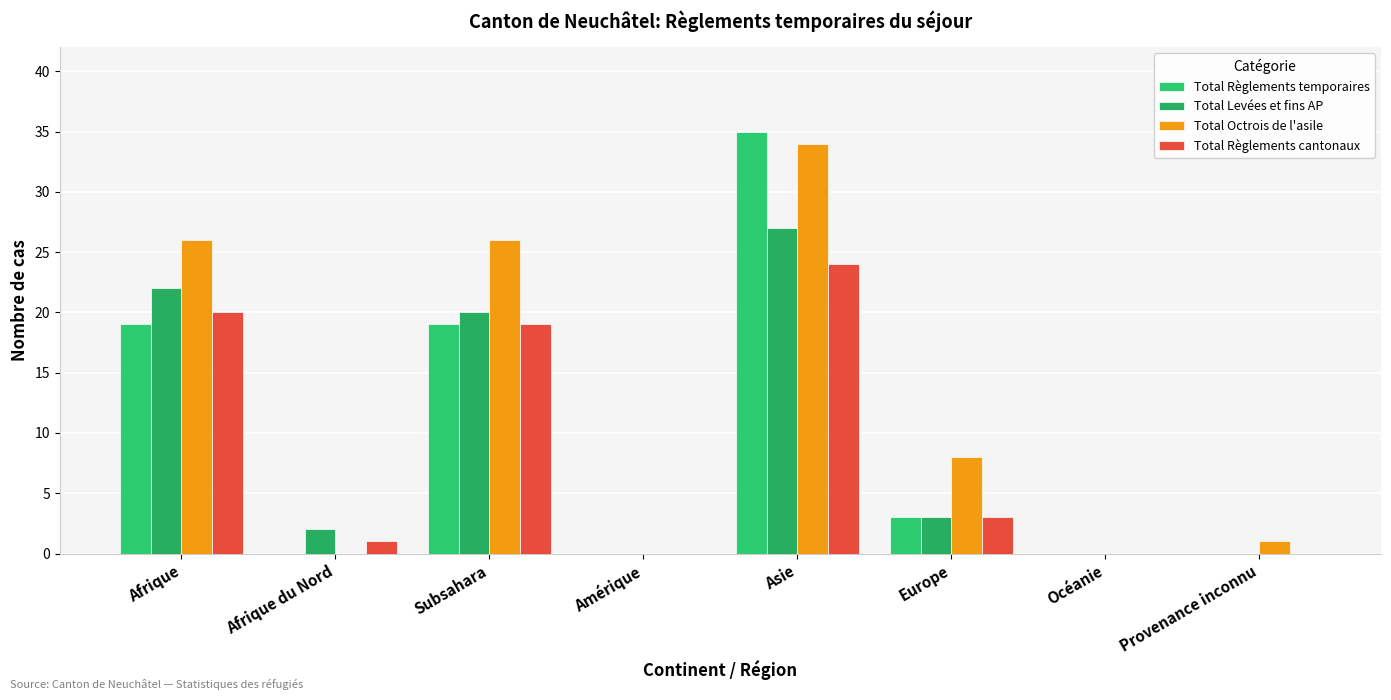

How many series are shown in this chart?

4